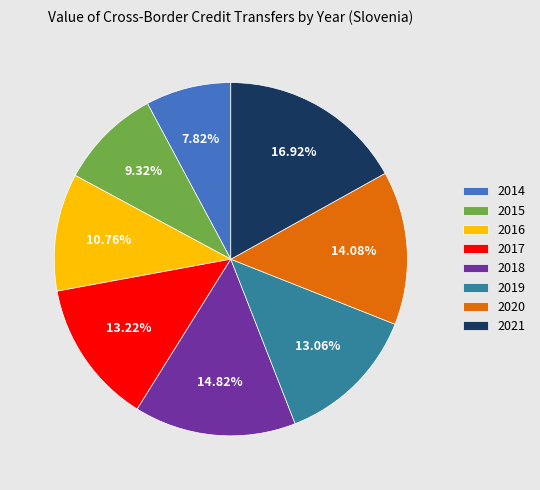

How many segments does this pie chart have?

8